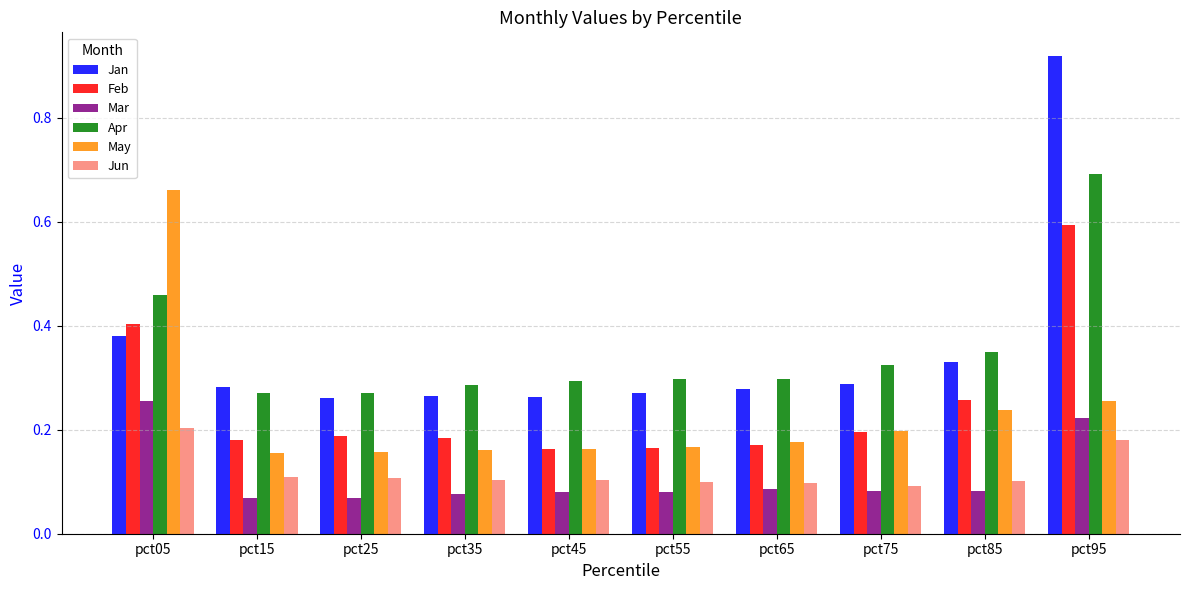

What is the total value across all series at pct45?

1.1